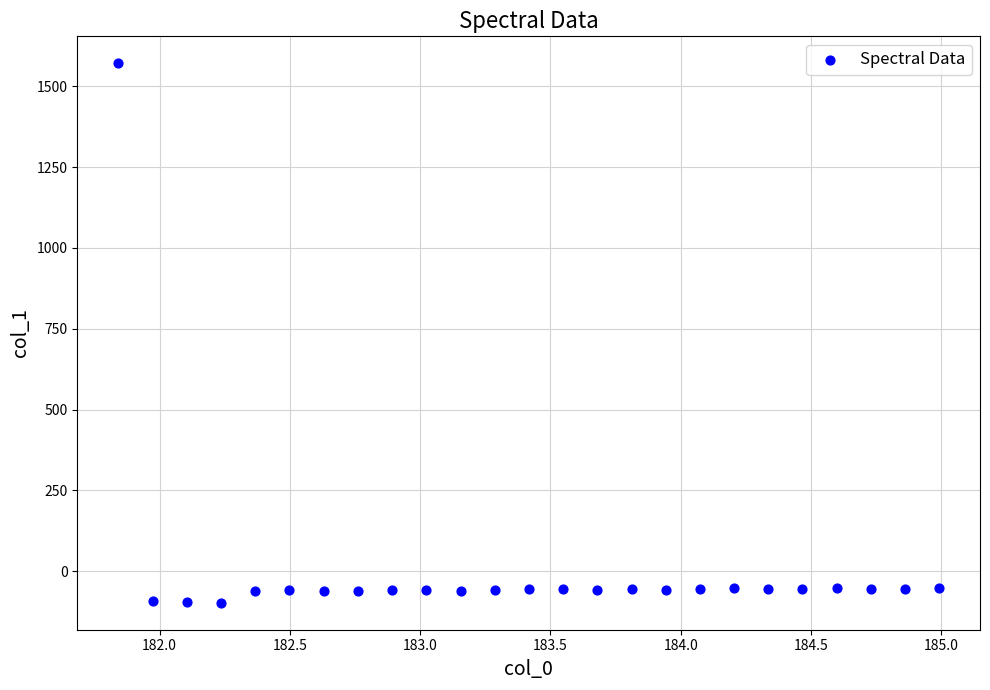

What is the range of Y values (max minus min)?

1668.5